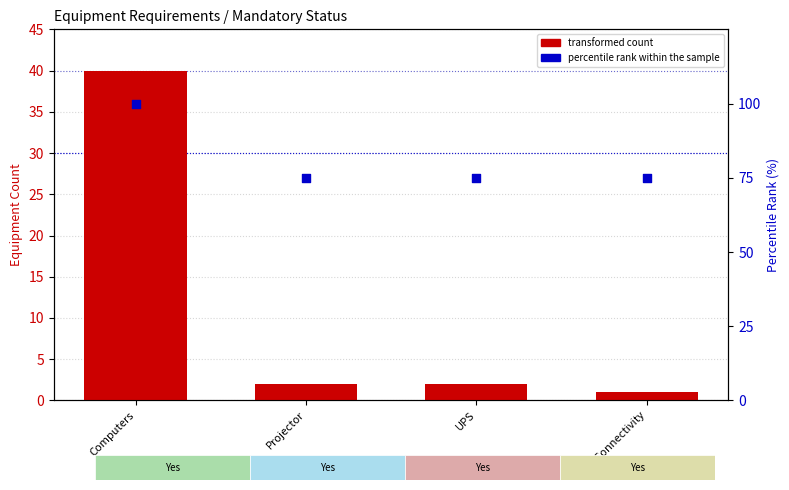

At which category is the sum across all series the highest?

Computers